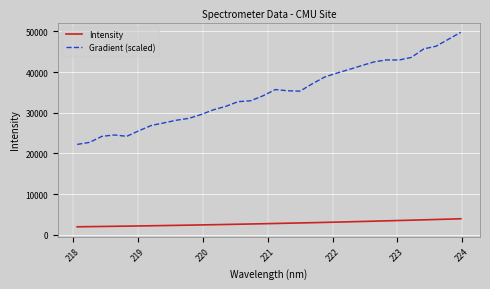

Rank the series by their average value, from highest to lowest.

Gradient (scaled), Intensity